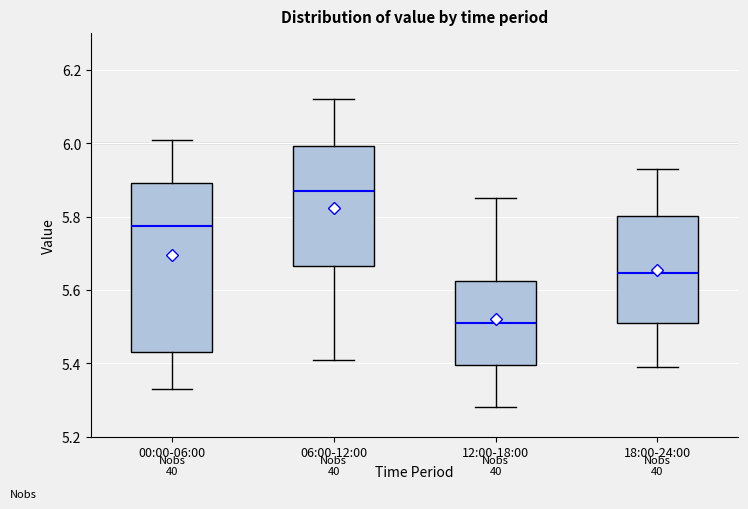

Comparing the boxes themselves (not the whiskers), which one is the tallest?

00:00-06:00